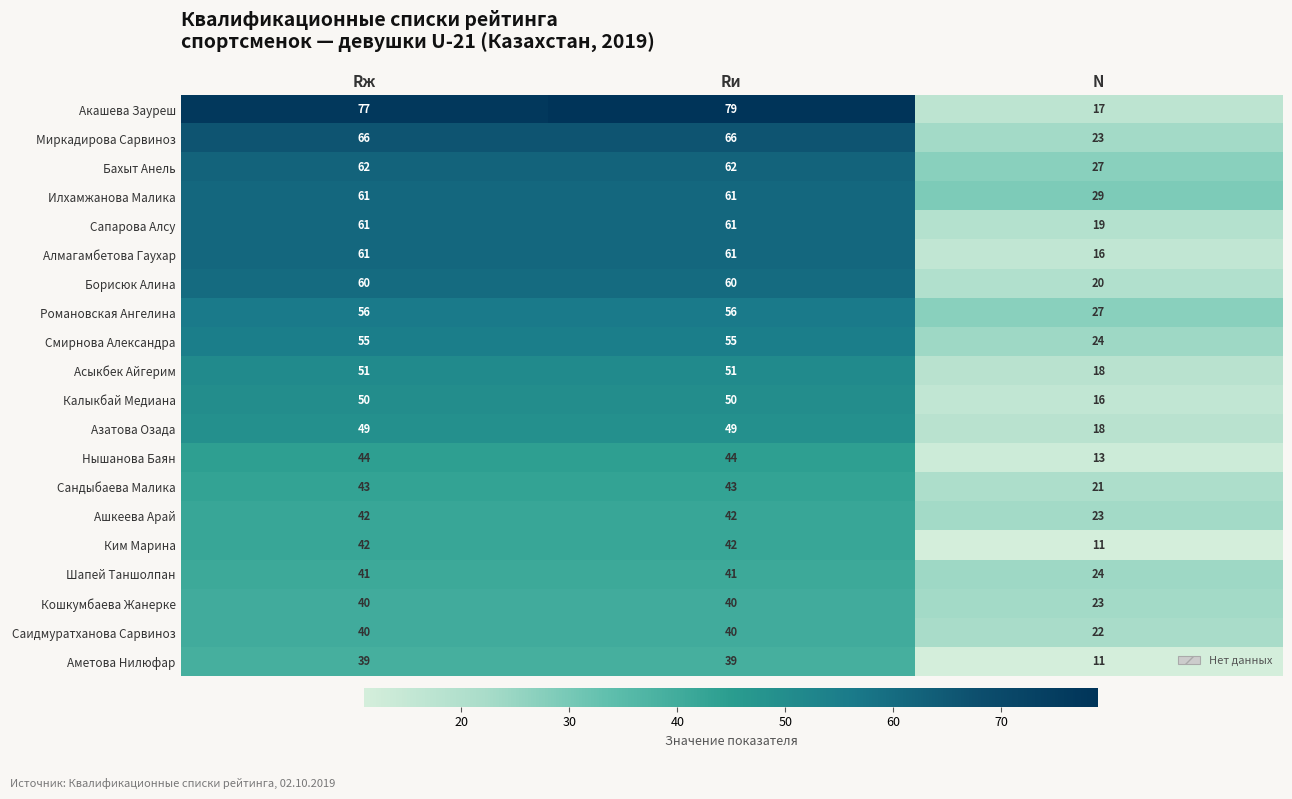

What is the total value across all series at Rж?

1040